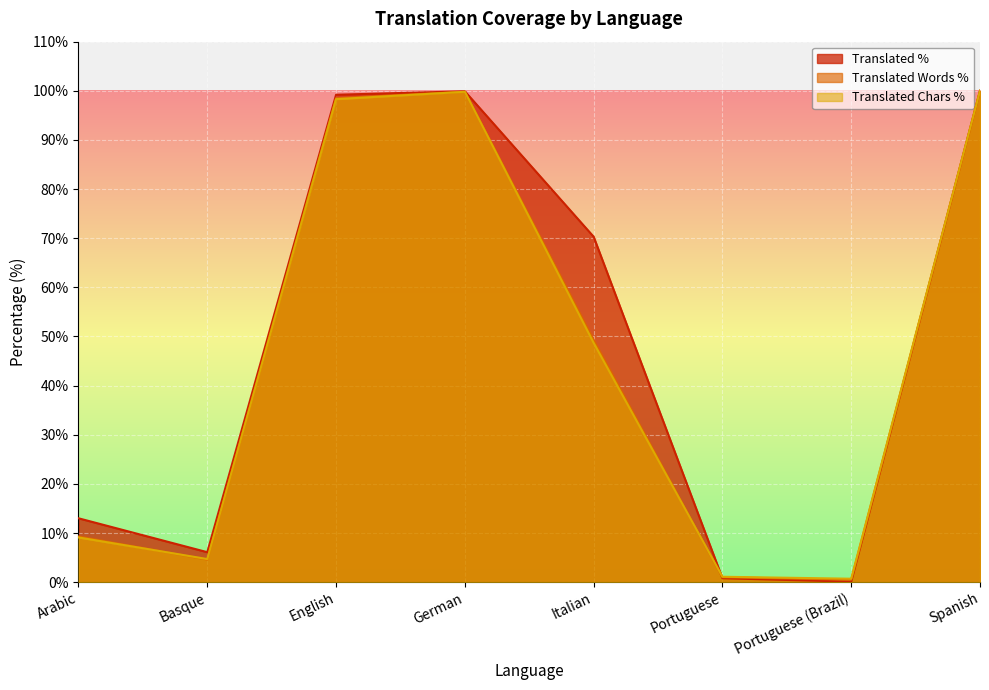

Between which two adjacent categories do translated_chars_percent and translated_percent first intersect?

Italian and Portuguese